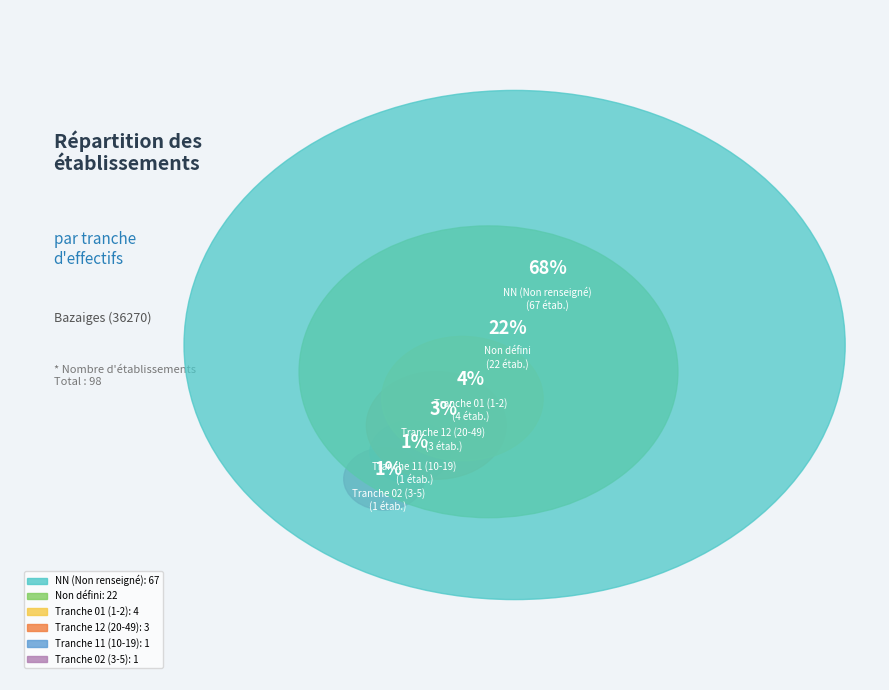

Count the number of slices in the pie.

6